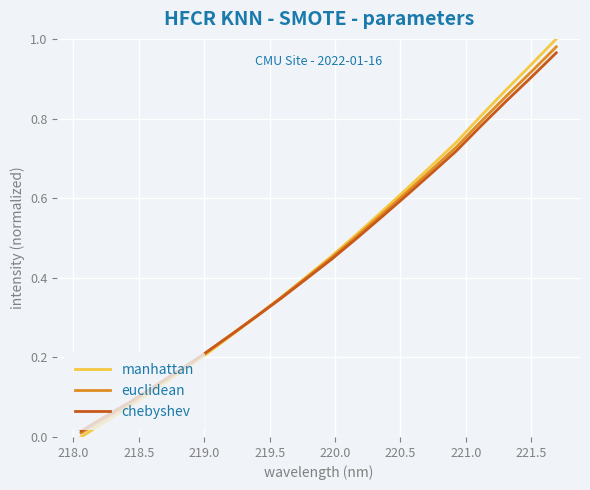

True or false: manhattan has more than 1 points higher than both neighbors.

False